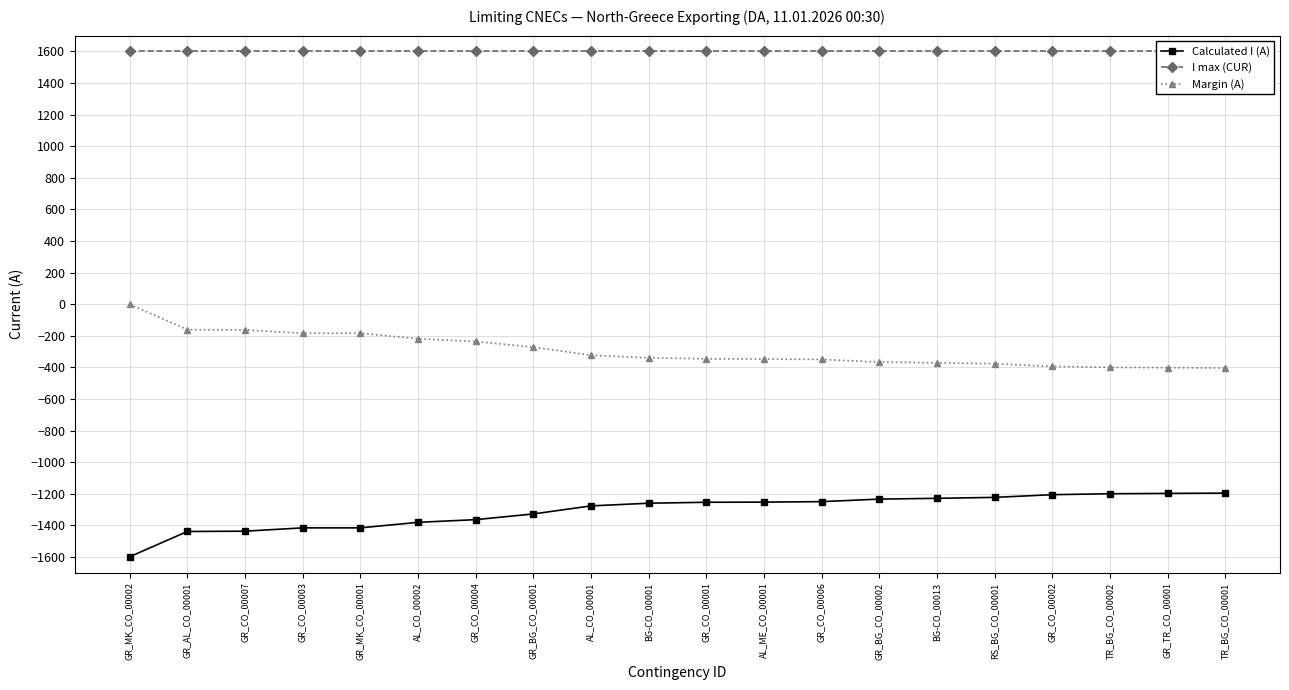

At AL_CO_00001, list the series in order from smallest to largest.

Calculated I (A), Margin (A), I max (CUR)